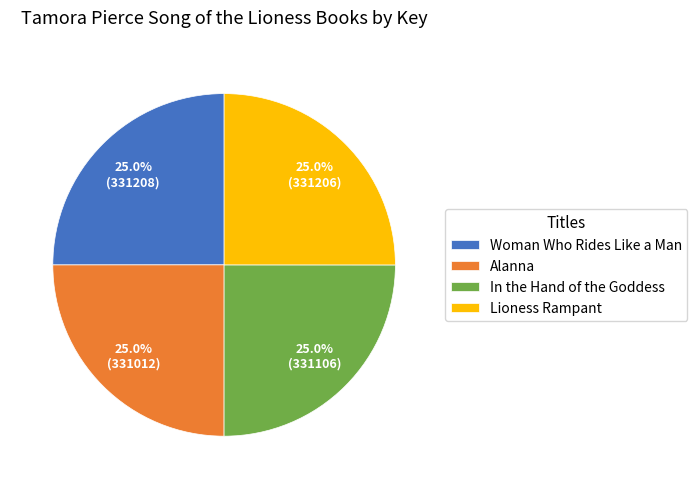

How much of the chart is everything except Lioness Rampant?

75.0%